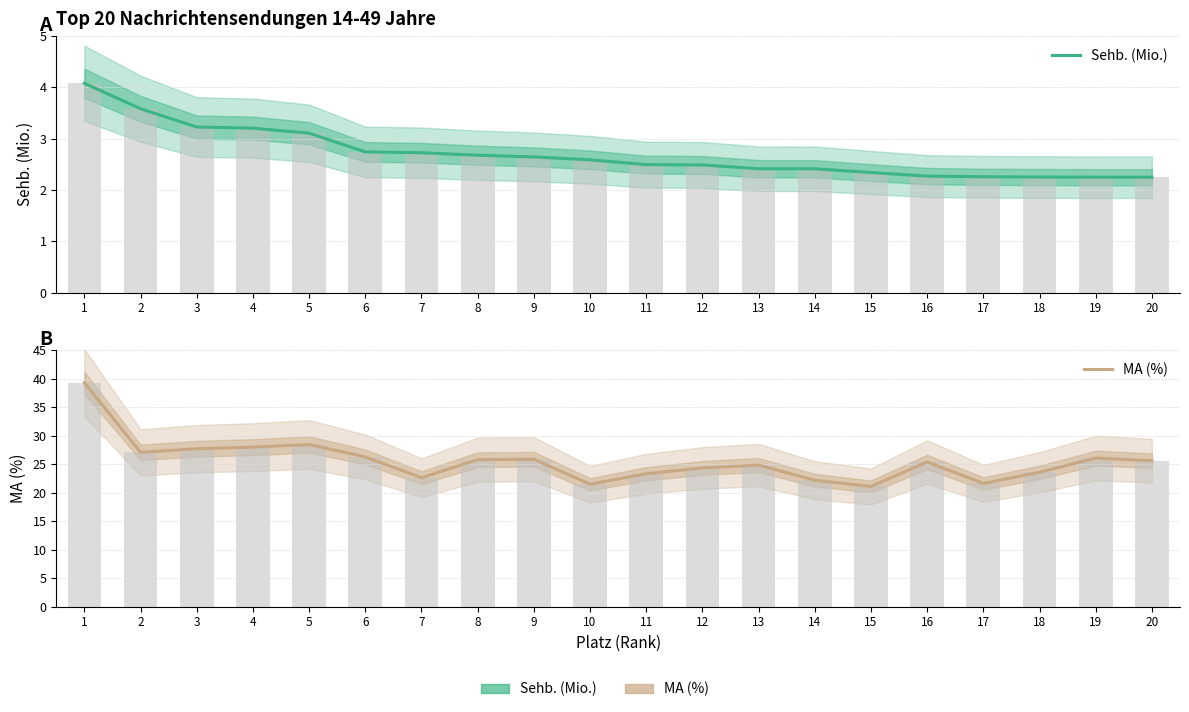

Is it true that Sehb. (Mio.) equals 2.4 at 14?

True